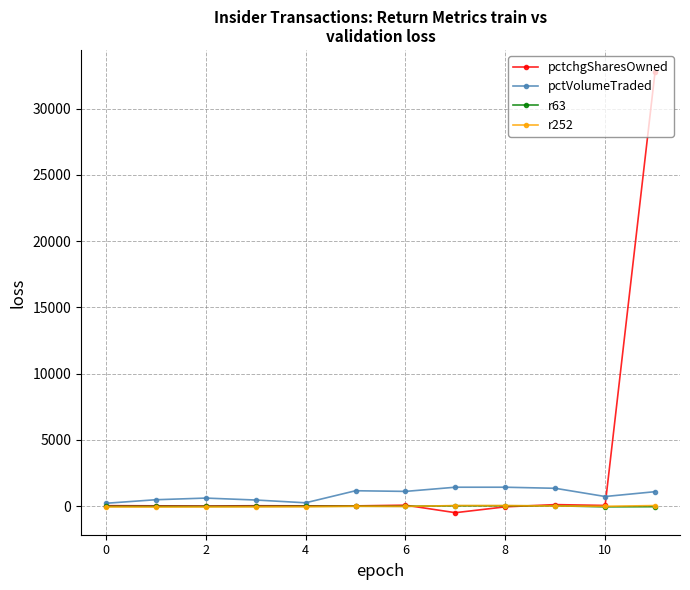

What is the greatest value displayed?

32767